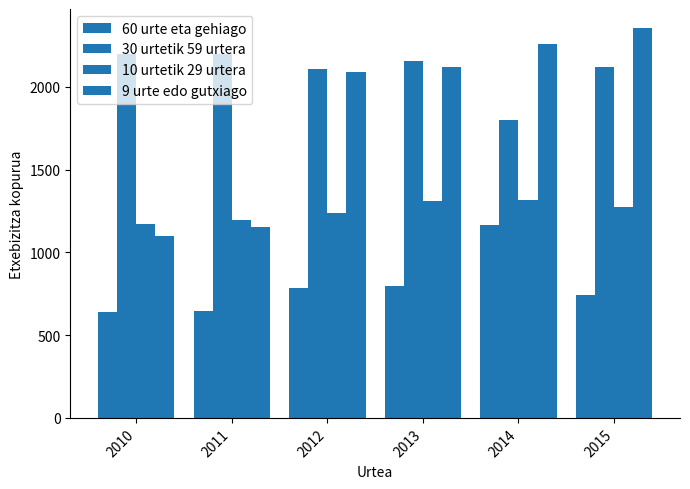

Are the bars horizontal?

No